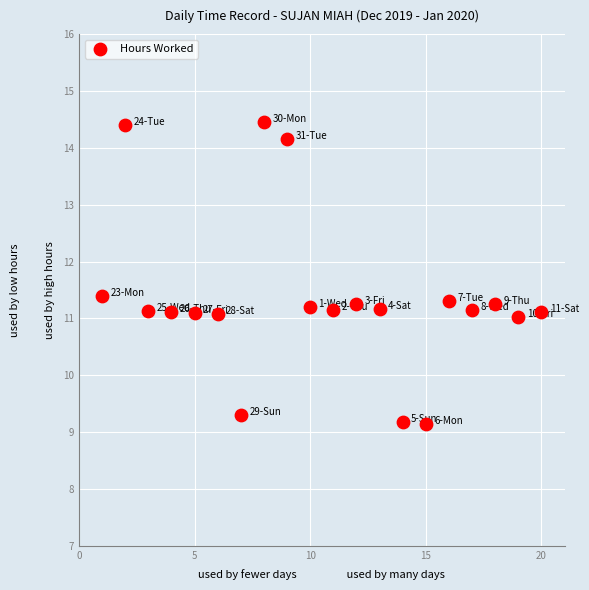

What is the range of X values (max minus min)?

19.0